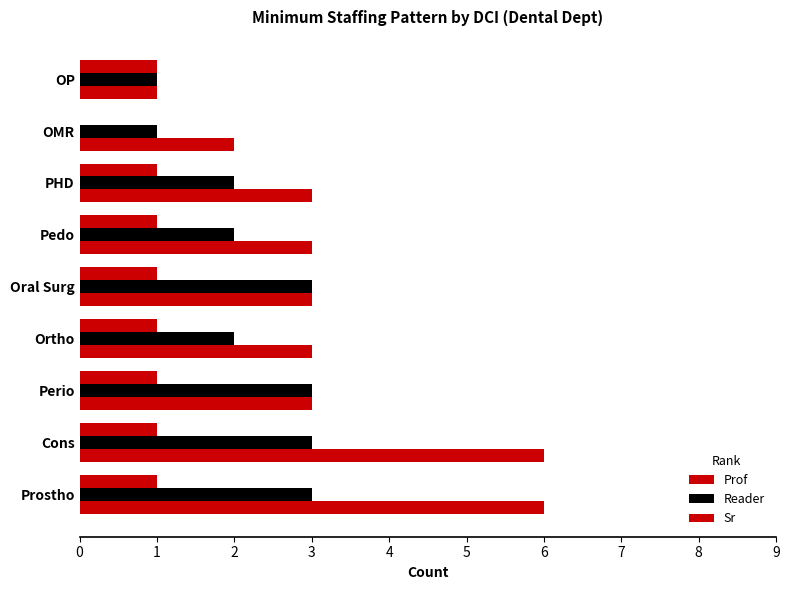

Count the number of data series in this chart.

3